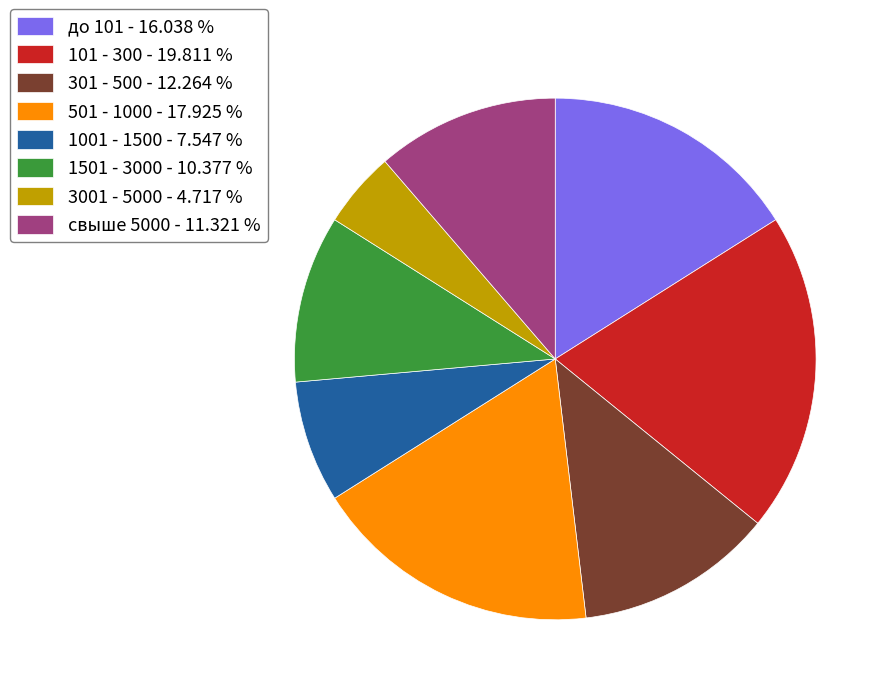

Which slice is the smallest?

3001 - 5000